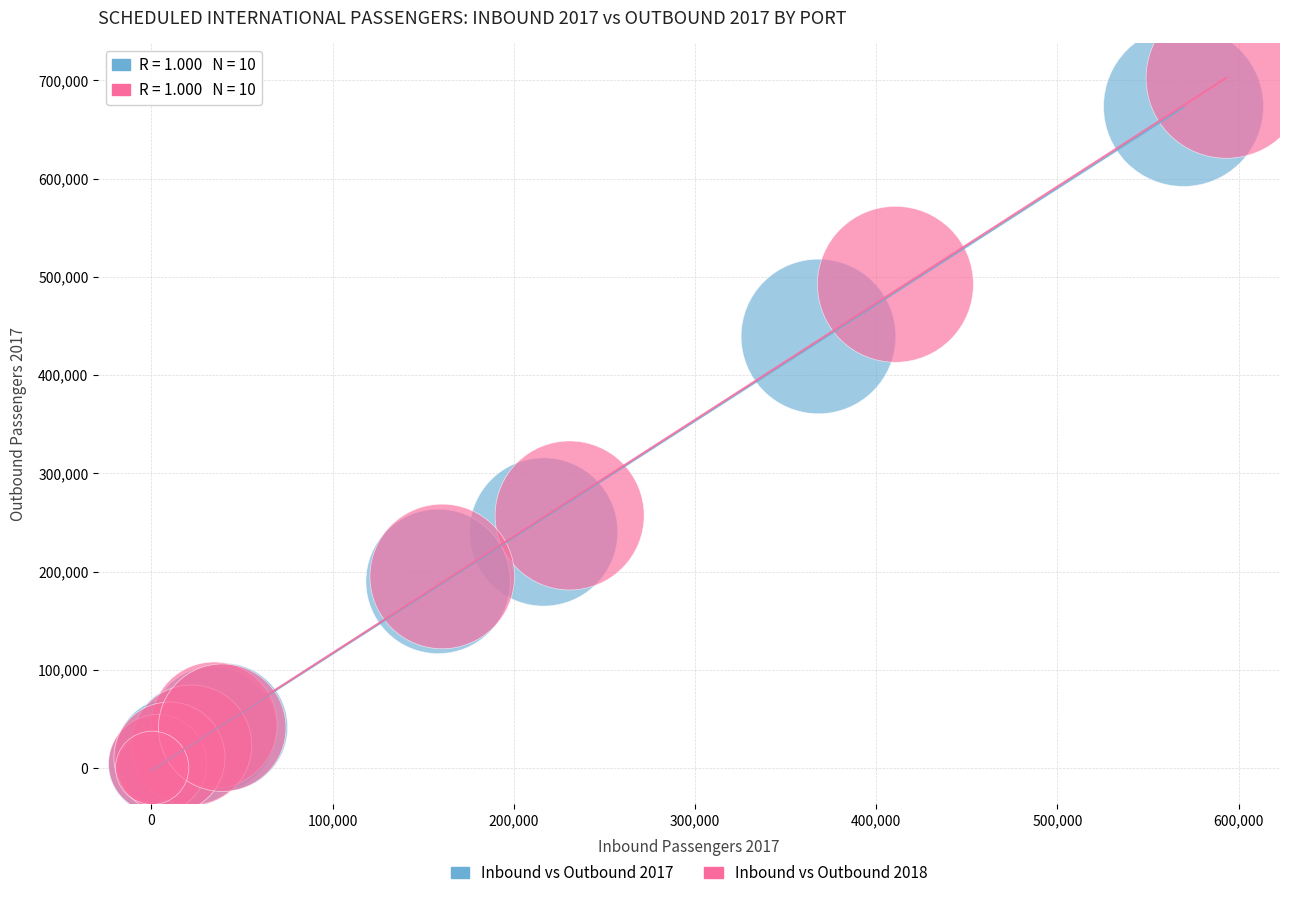

What are all the series names shown in the legend?

Inbound vs Outbound 2017, Inbound vs Outbound 2018